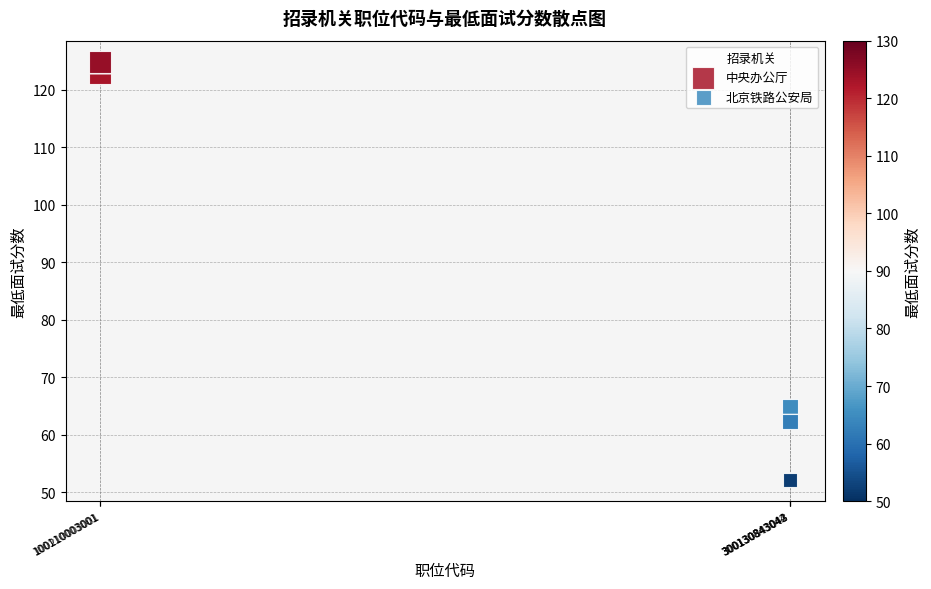

Which series contains the lowest Y value?

北京铁路公安局